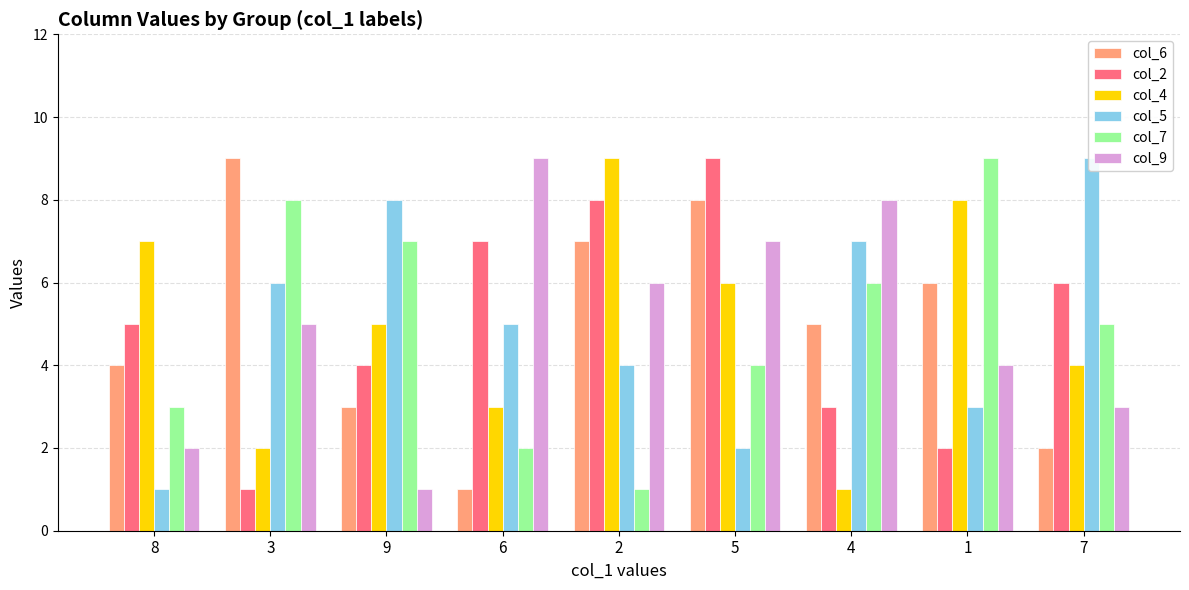

How many col_4 values are between 3 and 7?

5